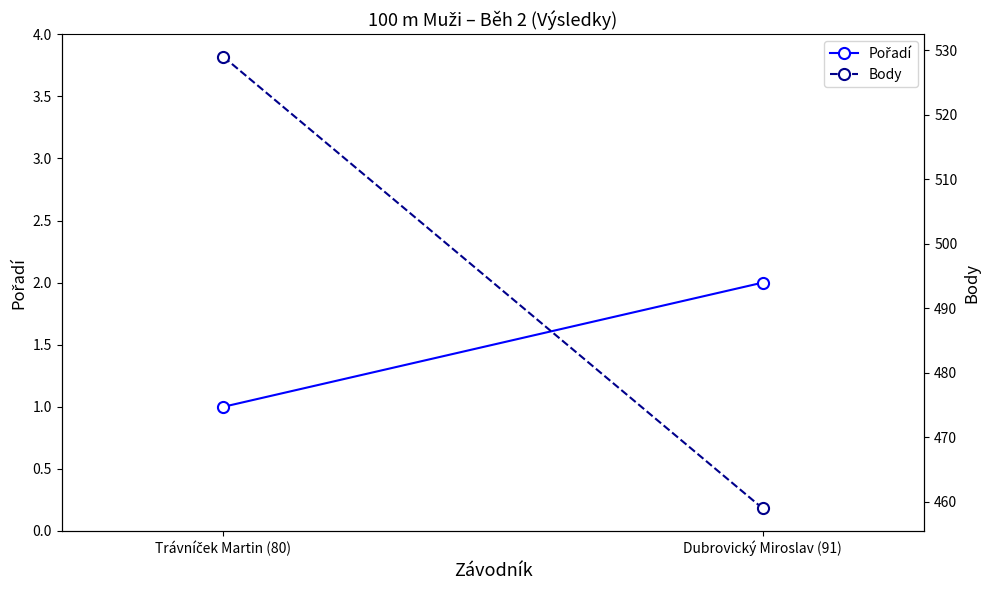

What is the minimum value shown in the chart?

1